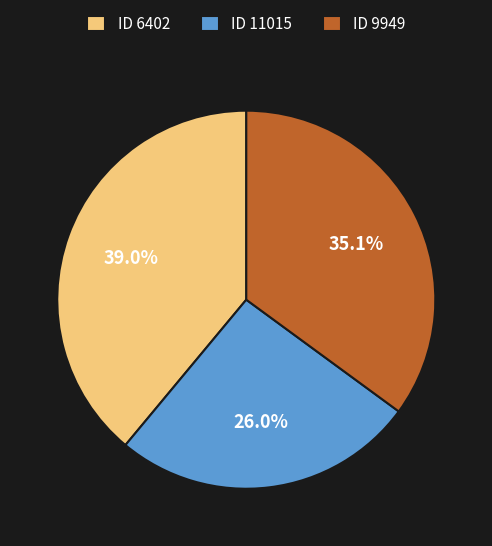

How many segments does this pie chart have?

3